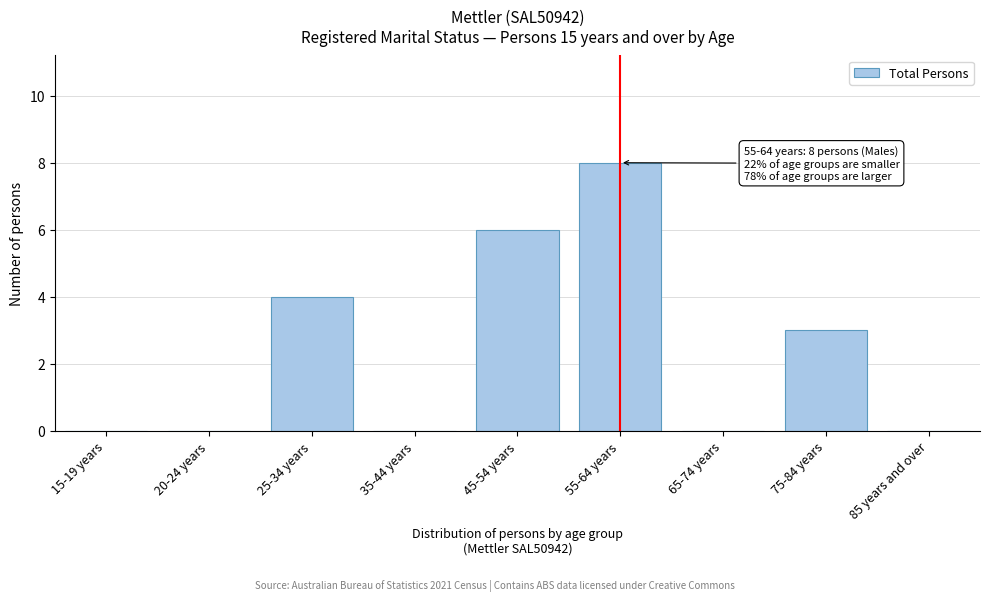

Reading left to right, extract all data points from this chart.

15-19 years=0	20-24 years=0	25-34 years=4	35-44 years=0	45-54 years=6	55-64 years=8	65-74 years=0	75-84 years=3	85 years and over=0